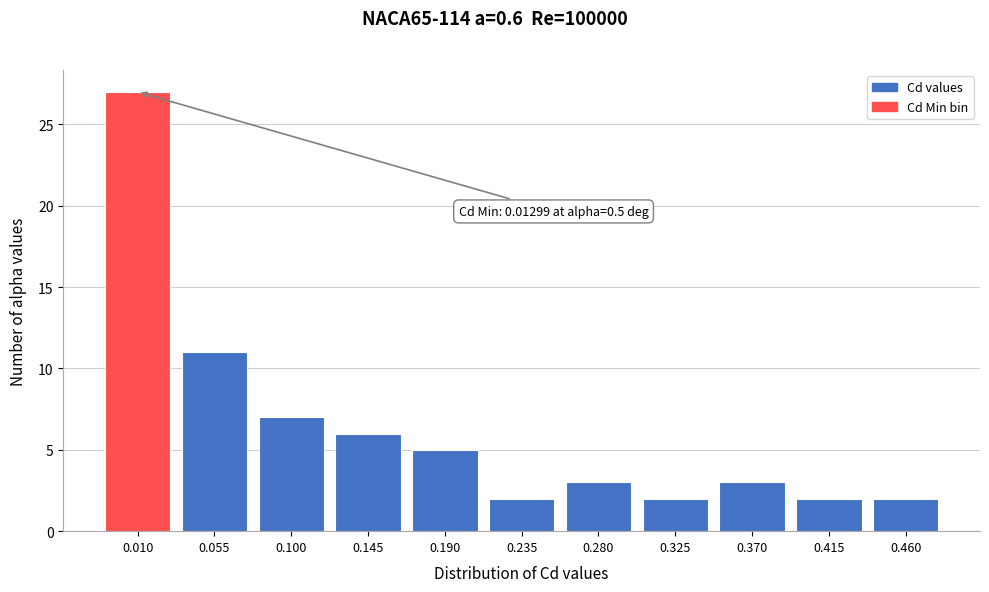

Reading right to left, what are all the values shown in this chart?

0.460=2	0.415=2	0.370=3	0.325=2	0.280=3	0.235=2	0.190=5	0.145=6	0.100=7	0.055=11	0.010=27